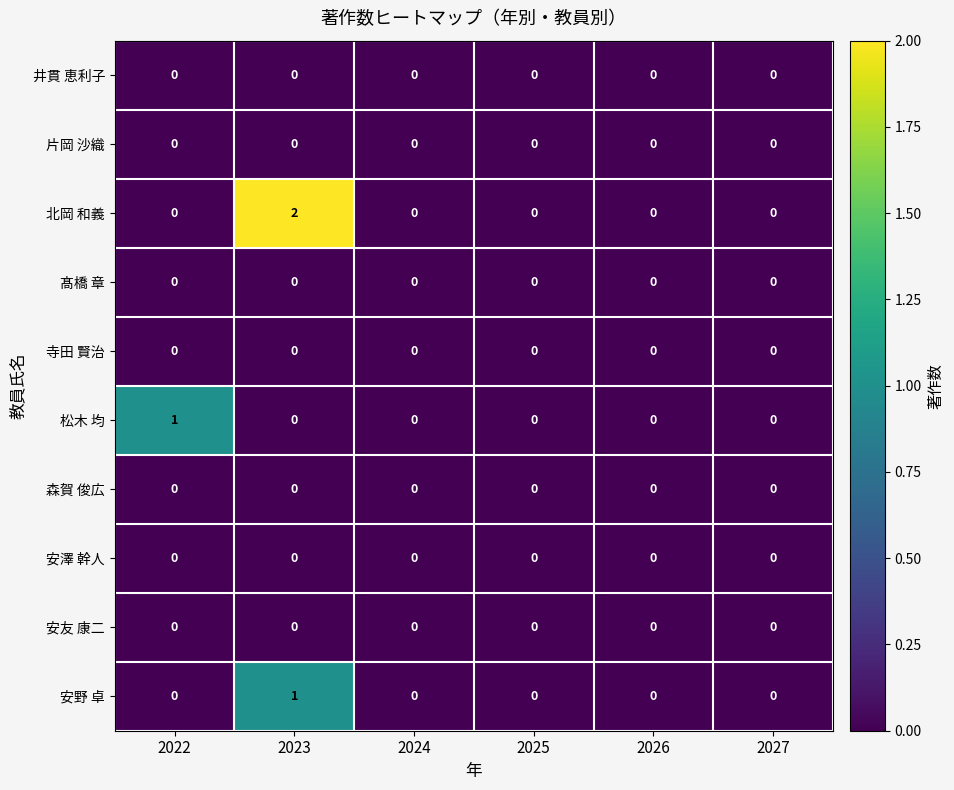

The 森賀 俊広 series shows 0 at 2024. True or false?

True